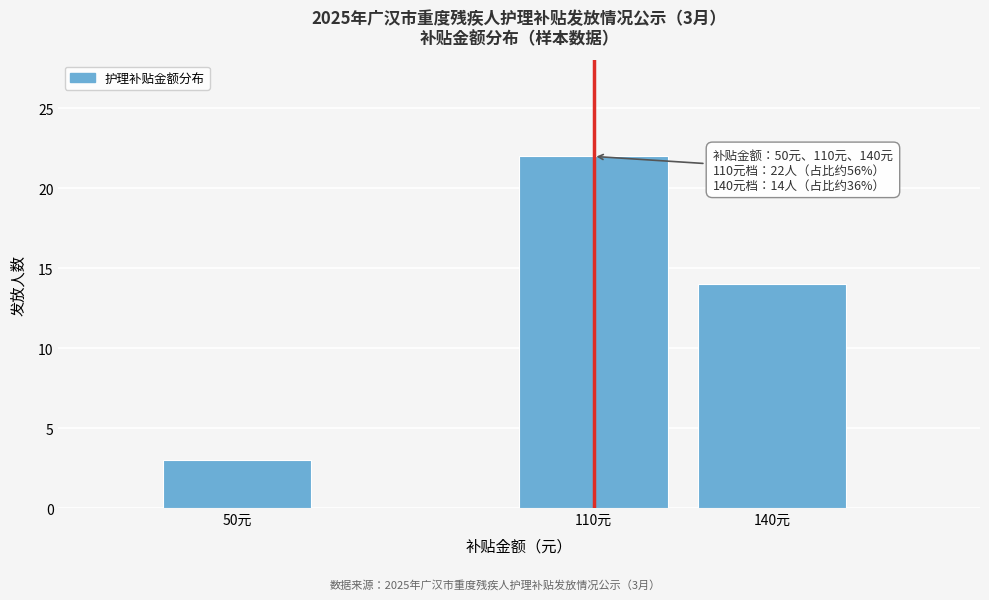

Reading left to right, extract all data points from this chart.

50元=3	110元=22	140元=14